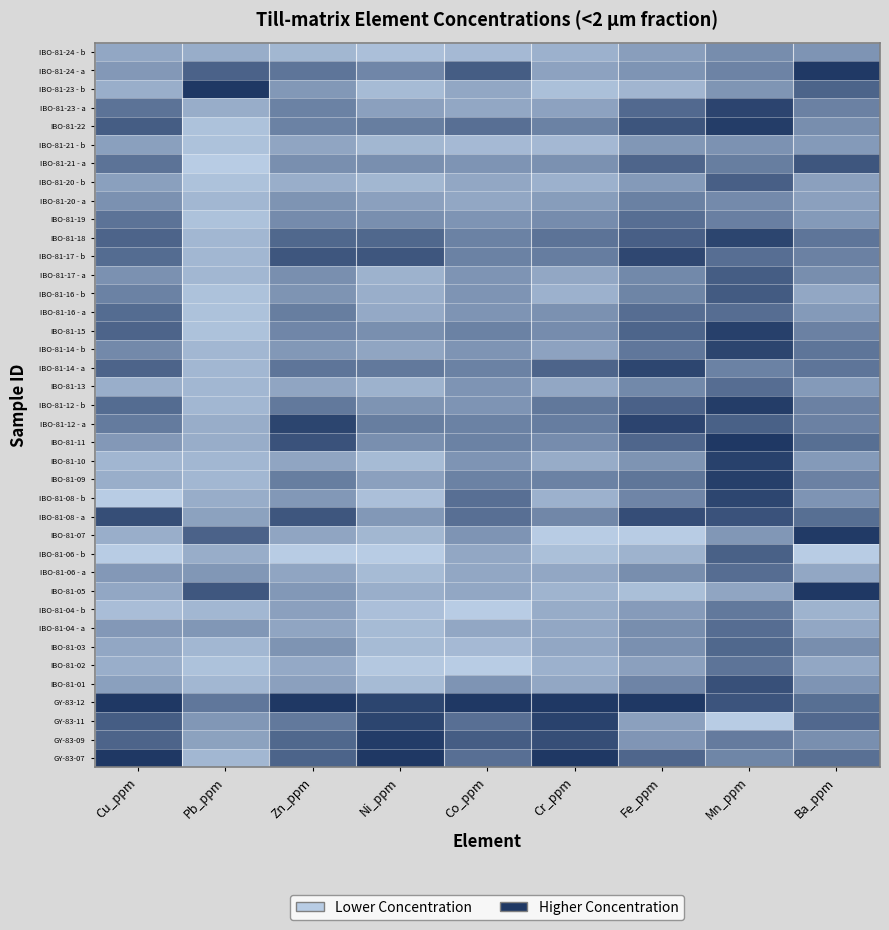

Rank the series at Cr_ppm from highest to lowest value.

GY-83-07, GY-83-12, GY-83-11, GY-83-09, IBO-81-14 - a, IBO-81-18, IBO-81-12 - b, IBO-81-12 - a, IBO-81-17 - b, IBO-81-09, IBO-81-22, IBO-81-08 - a, IBO-81-11, IBO-81-15, IBO-81-19, IBO-81-16 - a, IBO-81-21 - a, IBO-81-20 - a, IBO-81-14 - b, IBO-81-23 - a, IBO-81-24 - a, IBO-81-01, IBO-81-03, IBO-81-04 - a, IBO-81-06 - a, IBO-81-13, IBO-81-17 - a, IBO-81-04 - b, IBO-81-10, IBO-81-02, IBO-81-08 - b, IBO-81-16 - b, IBO-81-20 - b, IBO-81-24 - b, IBO-81-05, IBO-81-21 - b, IBO-81-06 - b, IBO-81-23 - b, IBO-81-07